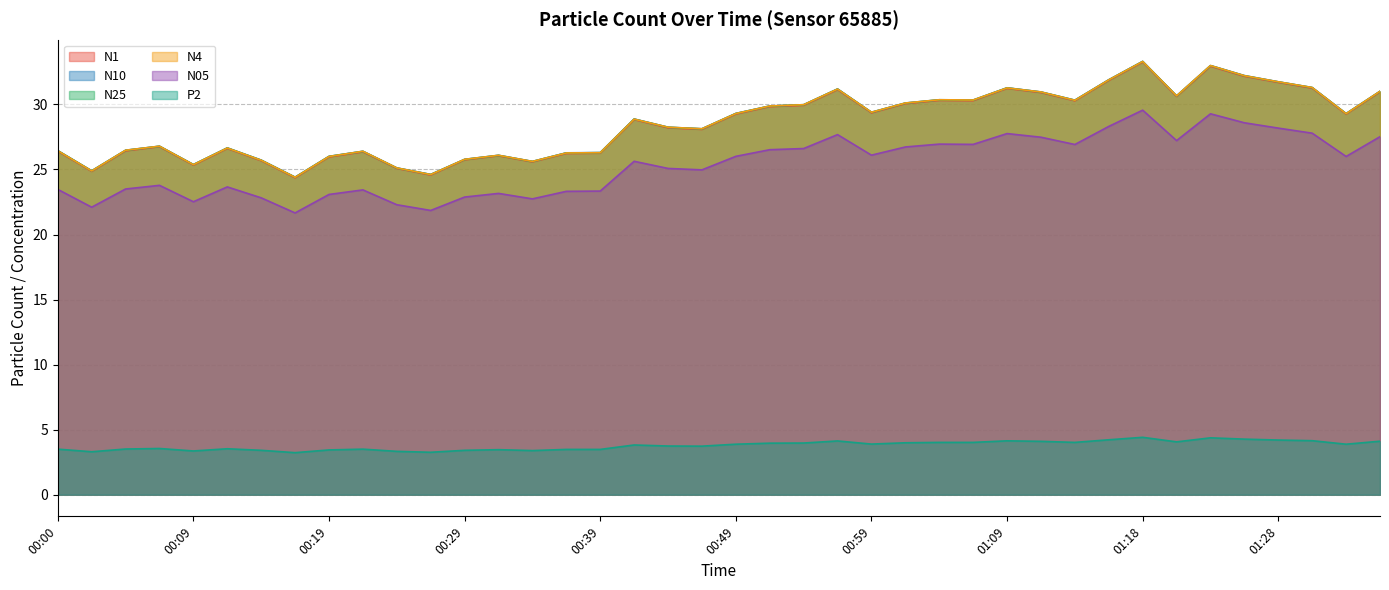

True or false: N4 and N1 cross at least once.

False